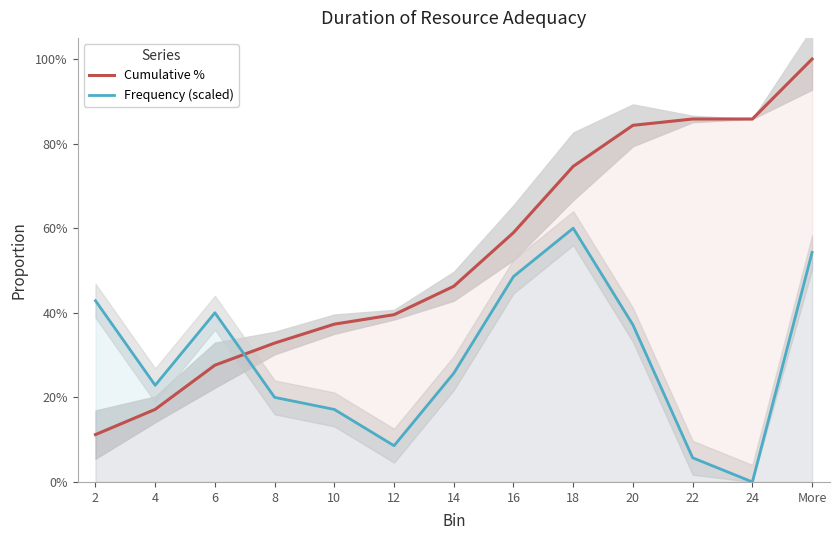

What is the value of the Cumulative % point at the 9th from the left?

0.7